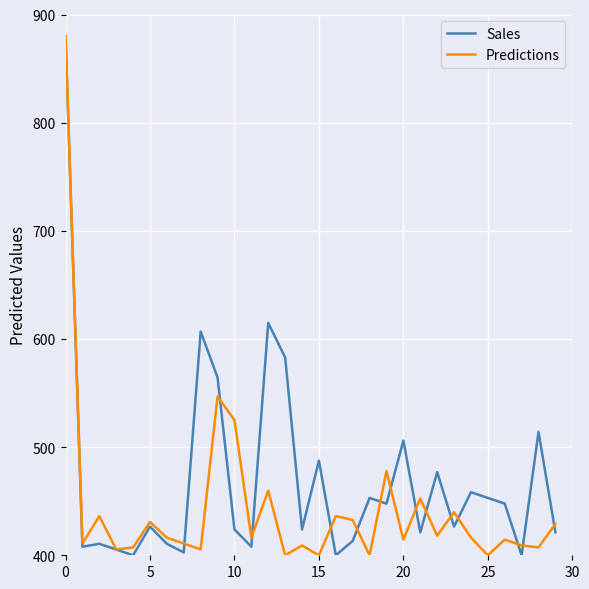

How many interior local peaks does the Predictions series have?

10